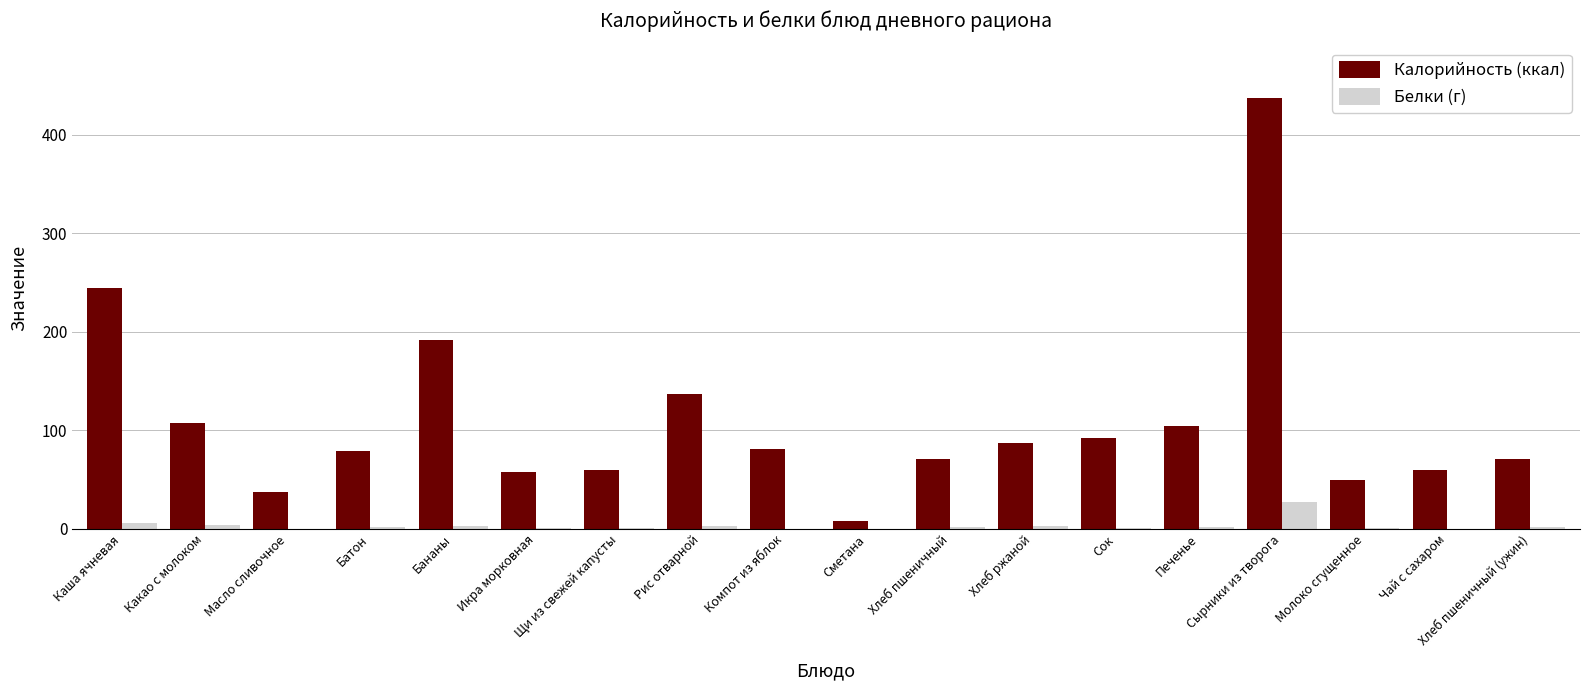

Count the number of categories in the chart.

18